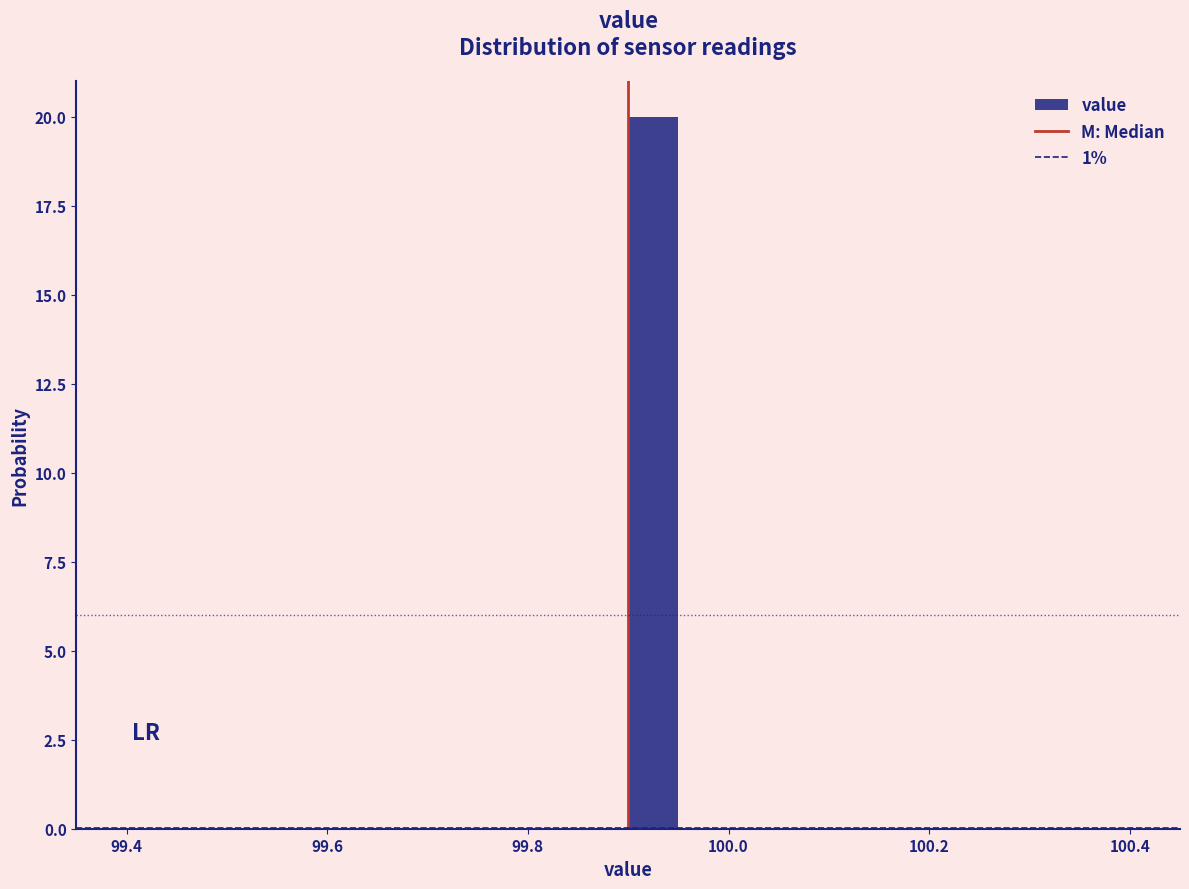

Read against the x-axis, roughly where is the centre of the tallest bar?

99.92